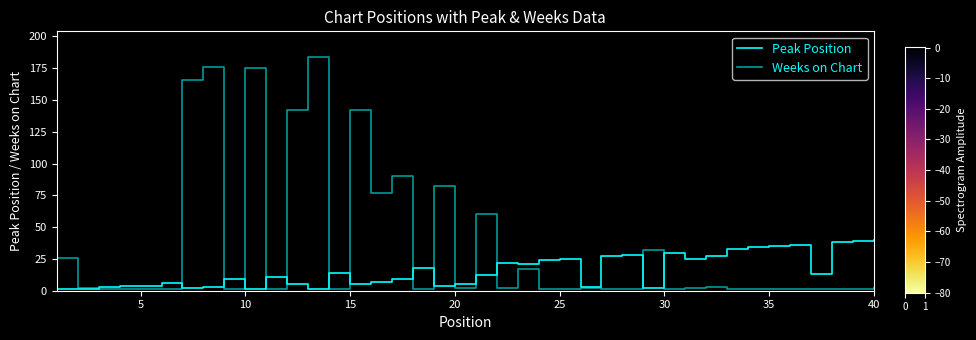

What is the average value of the Weeks on Chart series?

35